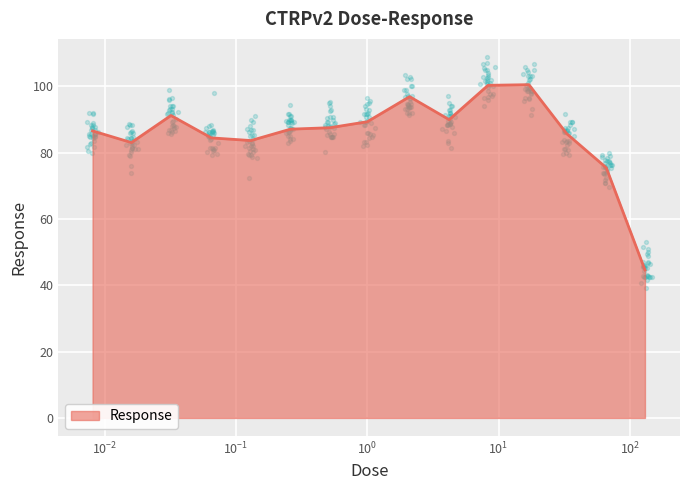

What is the change in value from 0.032 to 8.3?

+9.1